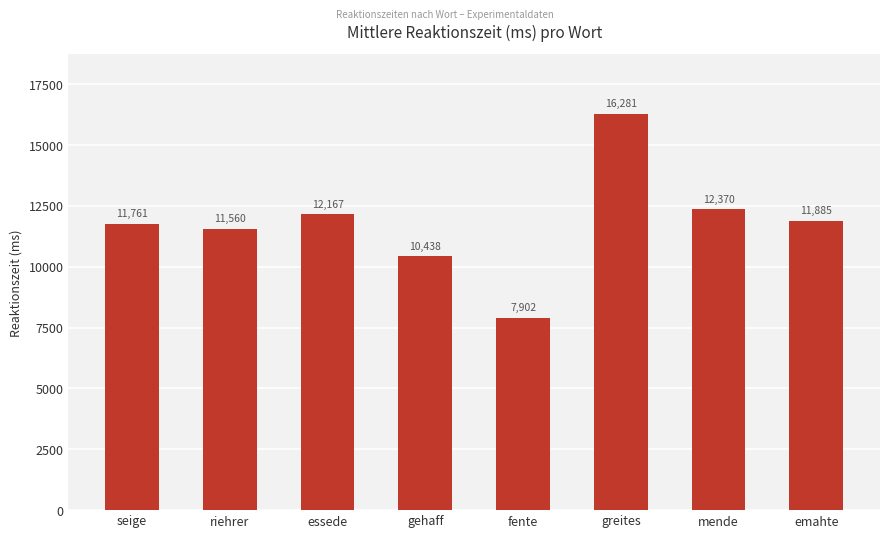

Which label corresponds to the largest value in the chart?

greites